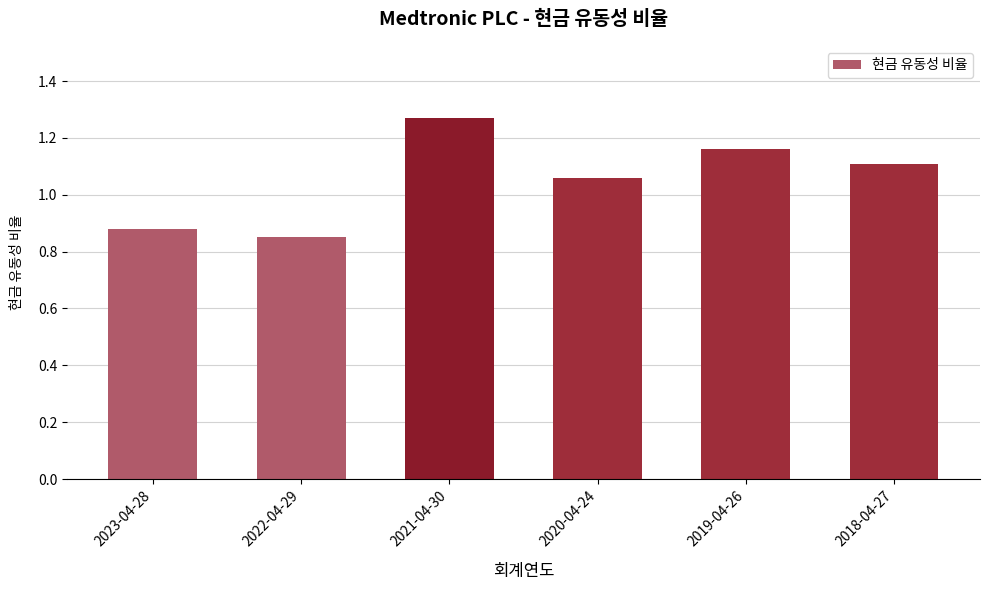

What position from the left is 2022-04-29?

2